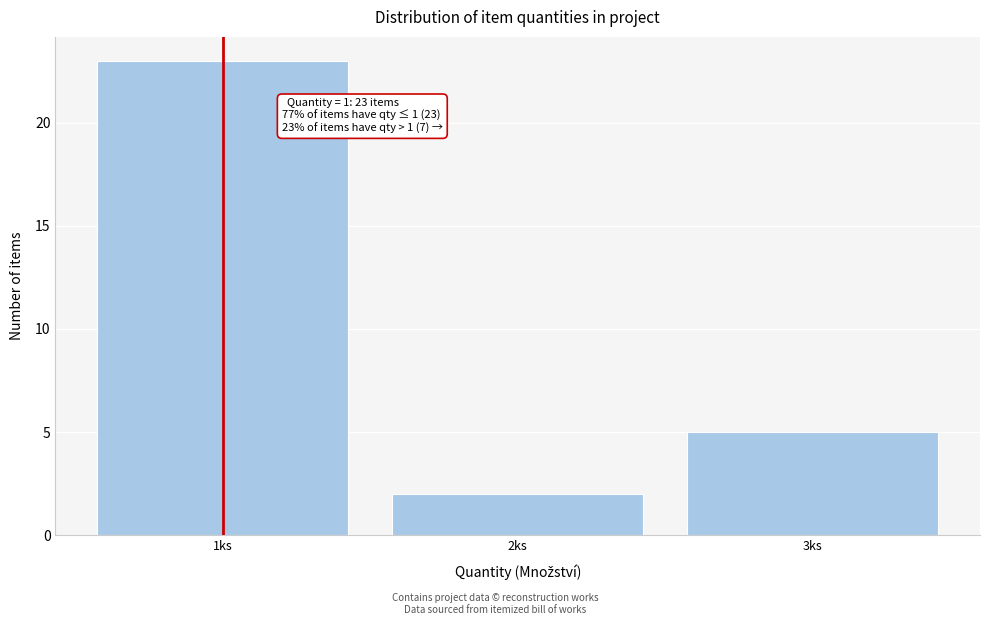

Which range on the x-axis has the tallest bar?

0.5 to 1.5